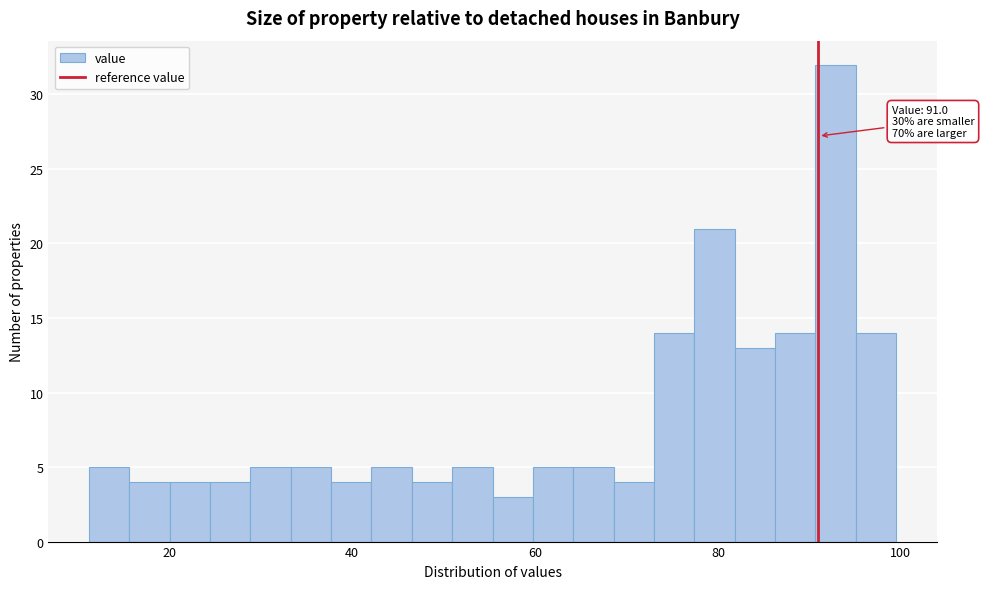

Around what value on the x-axis is the tallest bar? Give the approximate position of its centre, as read against the axis.

92